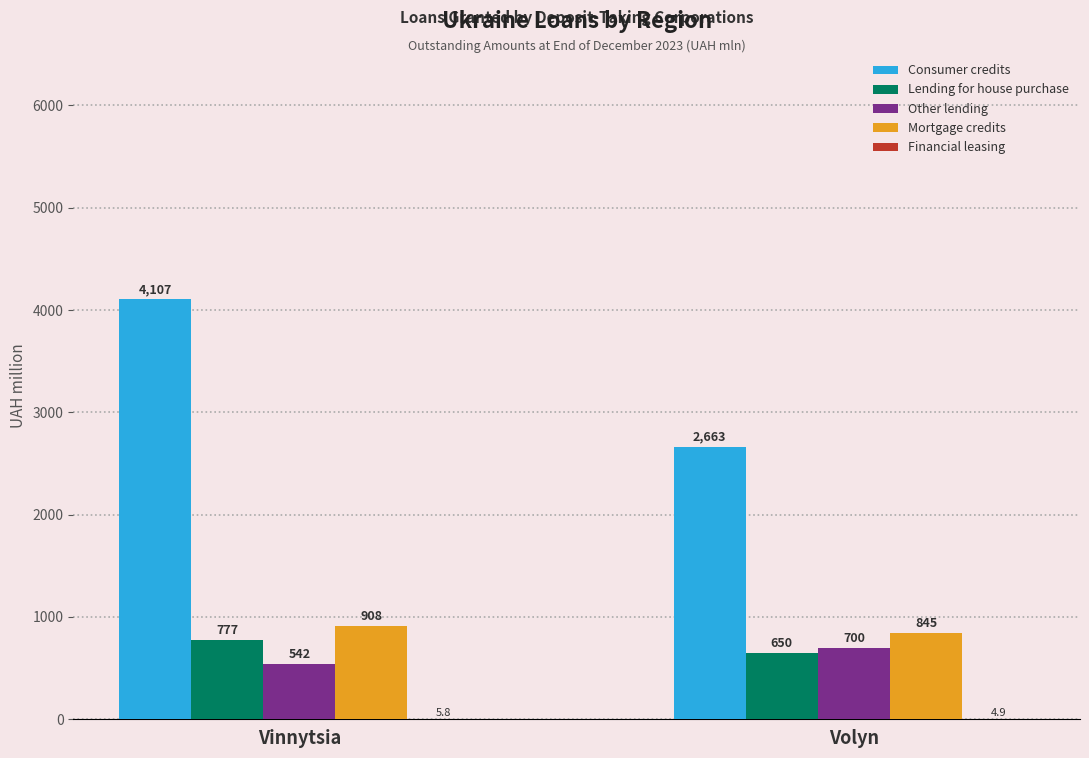

Which series has the largest range (max minus min)?

Consumer credits